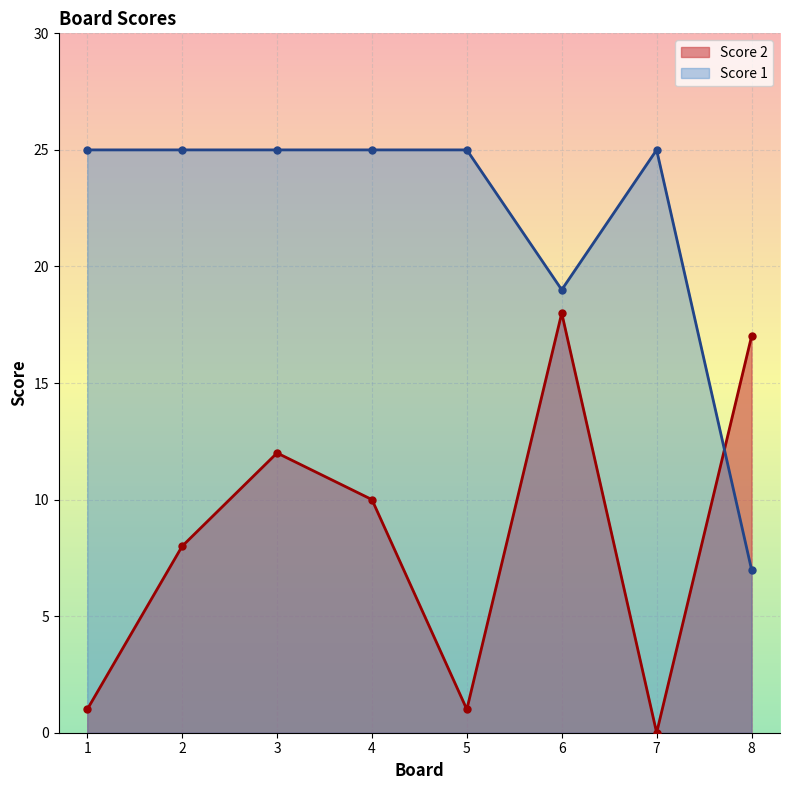

True or false: Score 2 and Score 1 intersect in this chart.

True